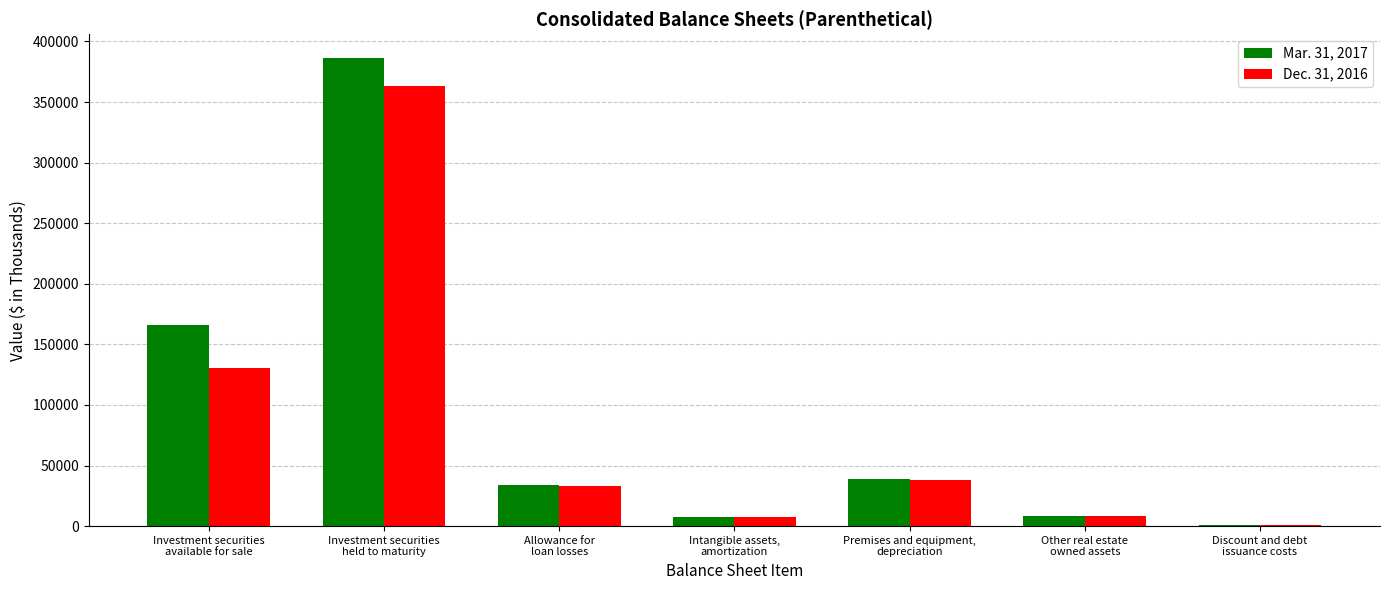

At which category is the sum across all series the highest?

Investment securities
held to maturity